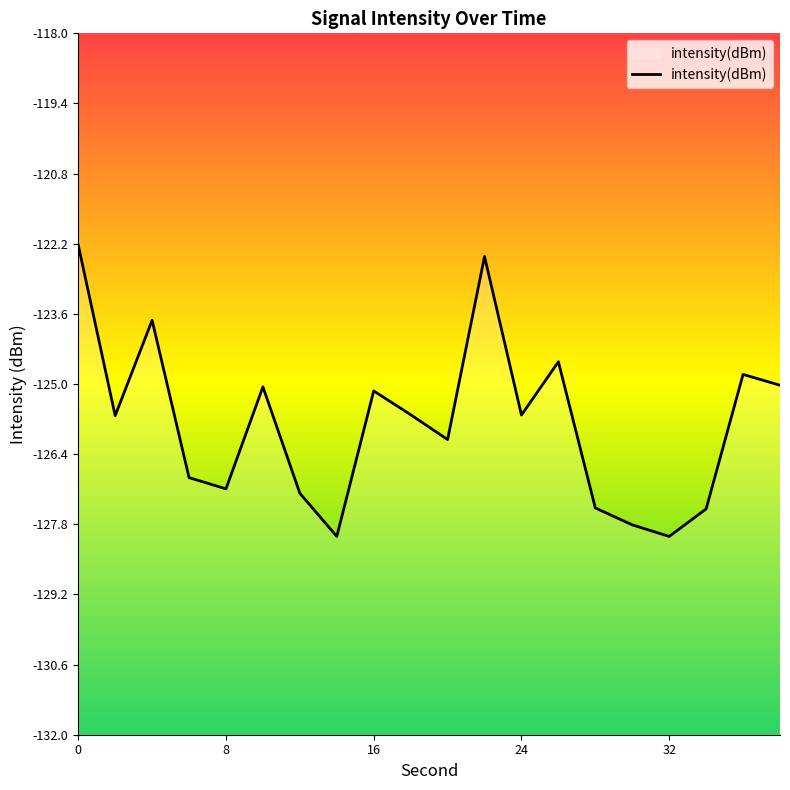

What is the value of the 1st point from the left?

-122.2